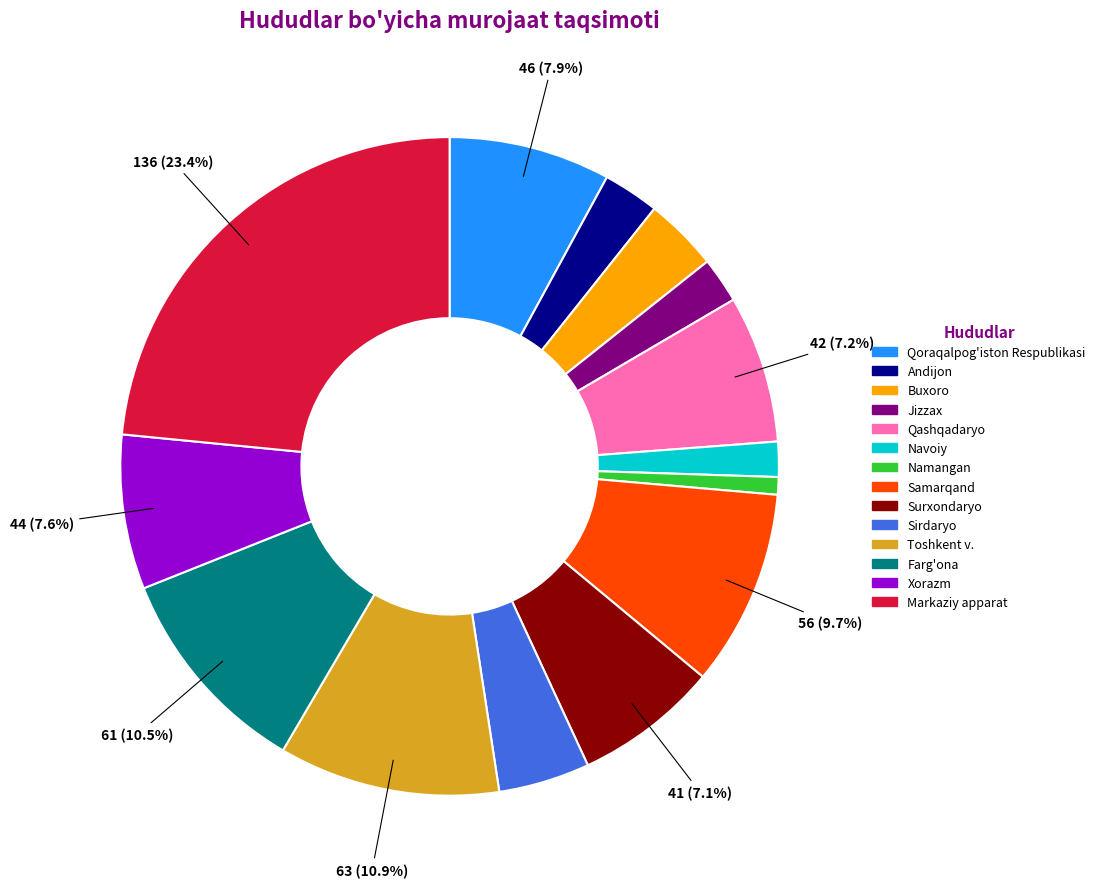

True or false: Surxondaryo accounts for 7% of the total.

True